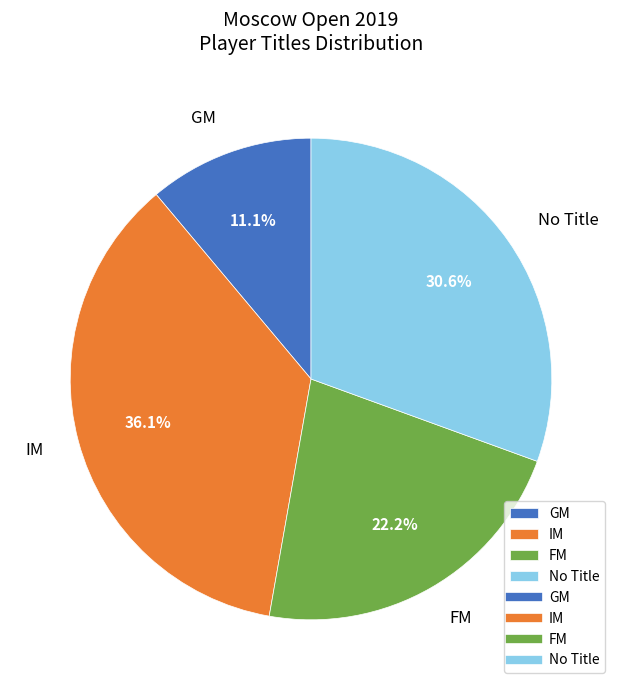

To the nearest percent, what is the average slice percentage?

25%